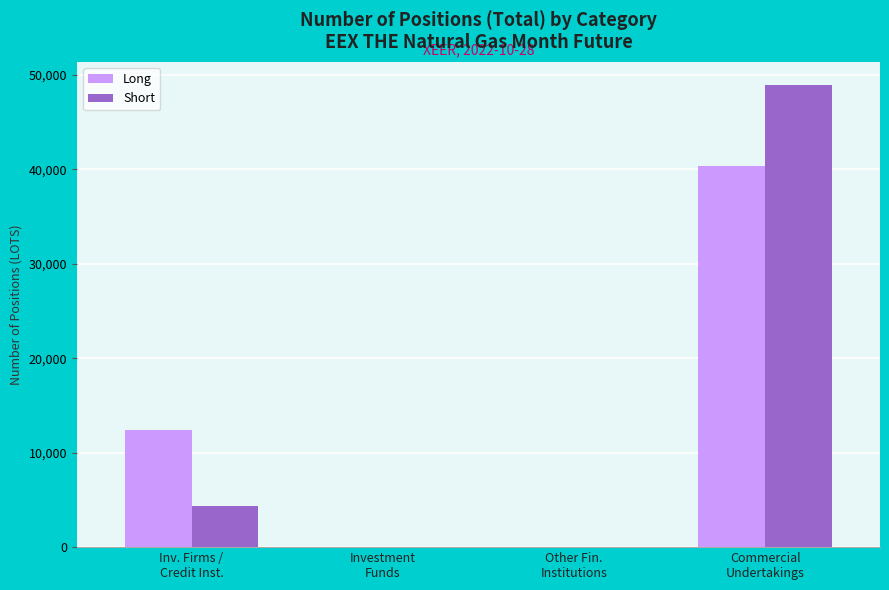

What is the sum of all Short values?

53333